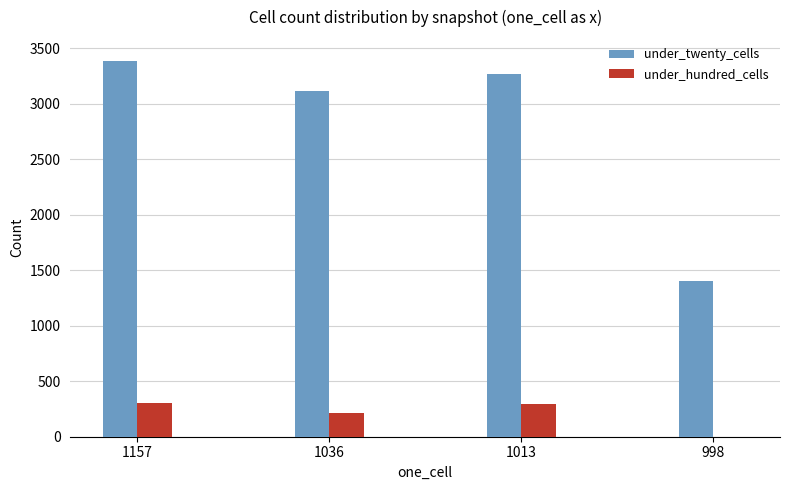

How many groups of bars are there?

4